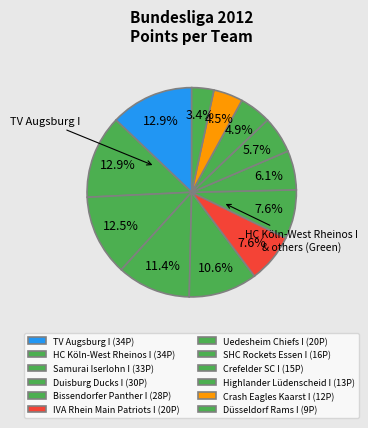

The Samurai Iserlohn I slice represents 7% of the pie. True or false?

False